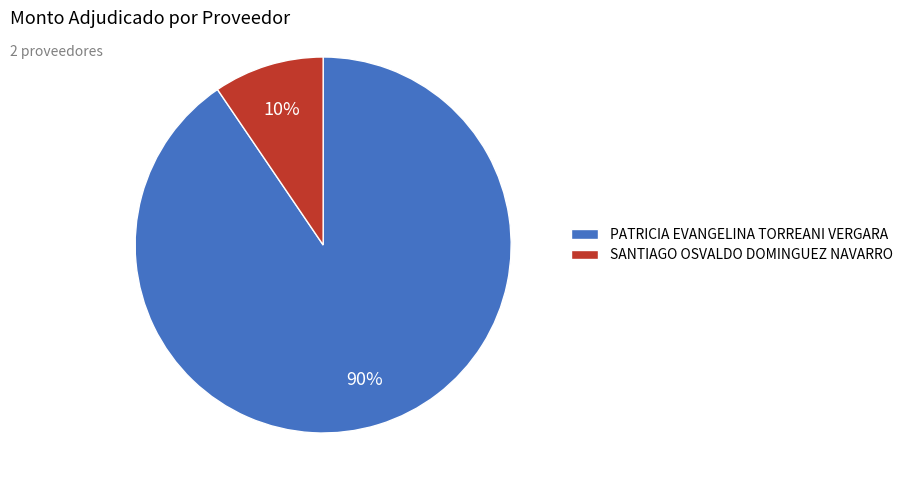

To the nearest percent, what is the combined percentage of SANTIAGO OSVALDO DOMINGUEZ NAVARRO and PATRICIA EVANGELINA TORREANI VERGARA?

100%